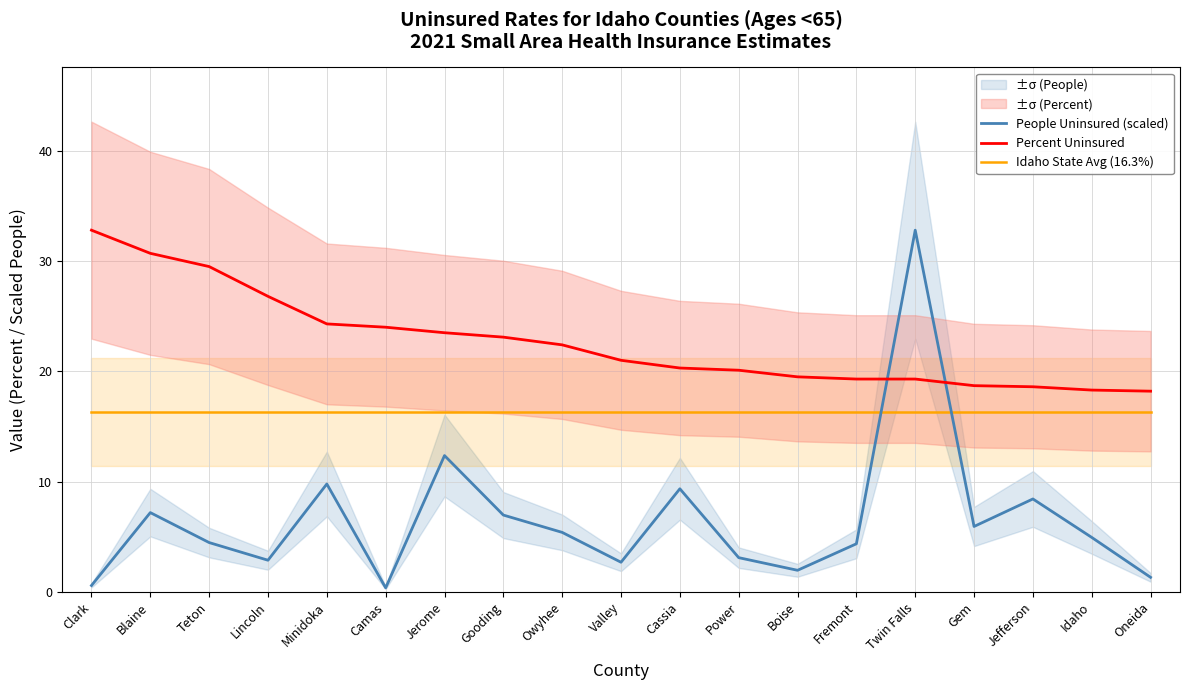

The value of Idaho State Avg (16.3%) at Teton is 9.4. True or false?

False